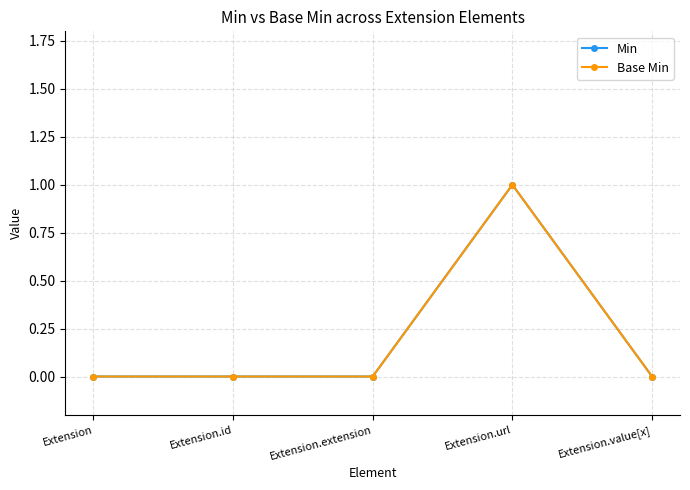

Does the chart have visible grid lines?

Yes